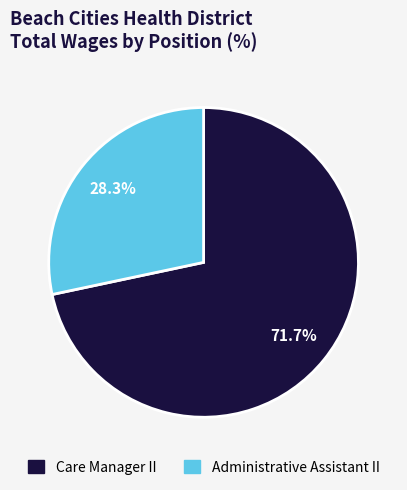

What is the largest slice in the pie chart?

Care Manager II